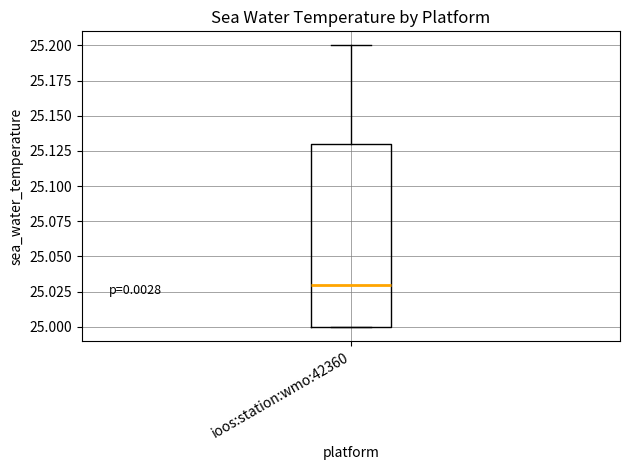

Read this box plot against the y-axis: the position of the median line, the range covered by the box, and the ends of both whiskers. The values are not printed on the chart, so give them approximately, as read against the axis.

median 25.03, box 25.00 to 25.13, whiskers 25.00 to 25.20